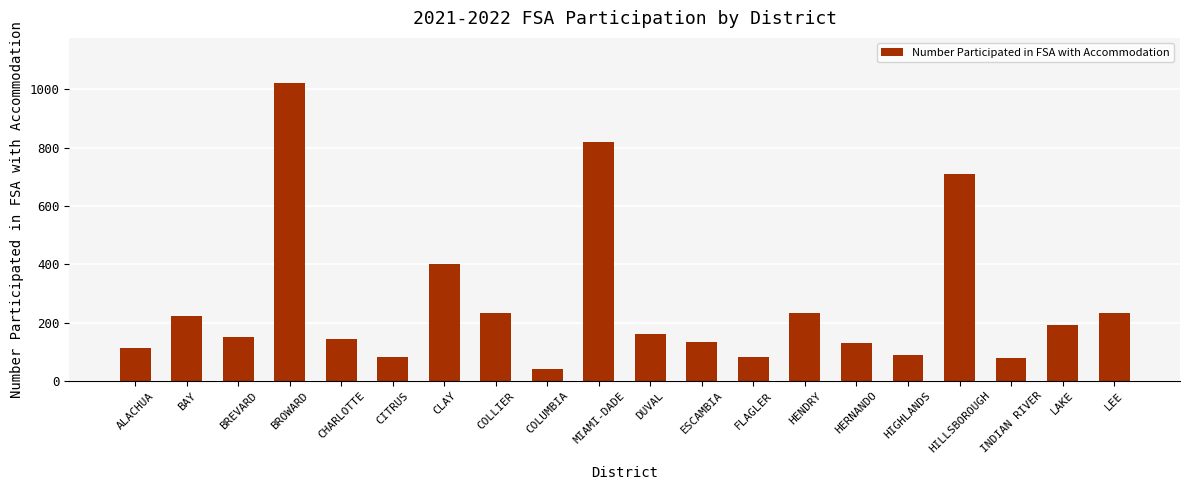

What is the greatest value displayed?

1023